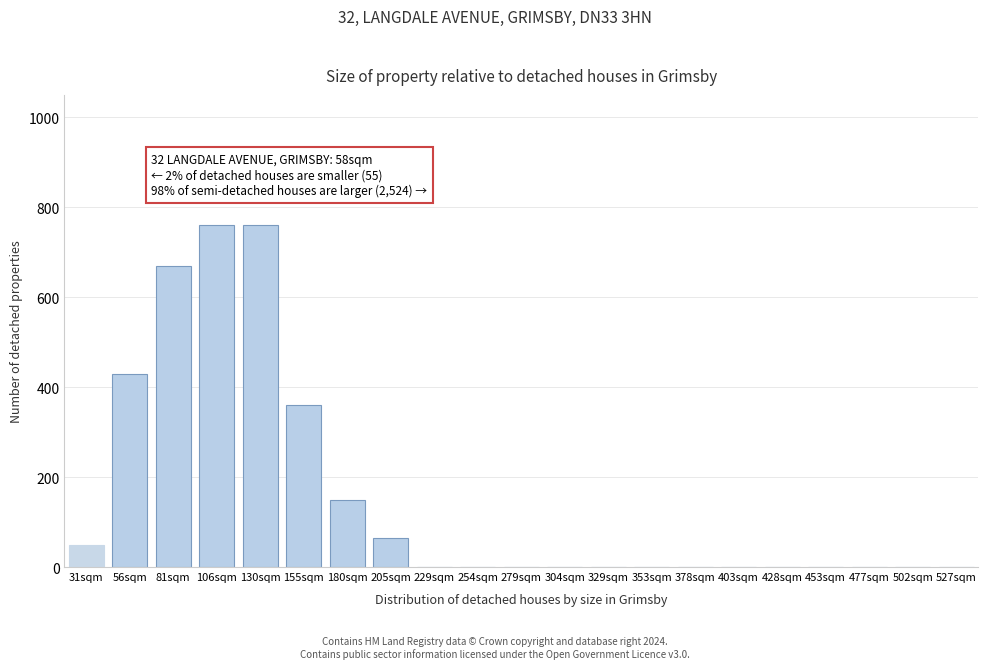

Reading right to left, list all the values displayed in this chart.

527sqm=0	502sqm=0	477sqm=0	453sqm=0	428sqm=0	403sqm=0	378sqm=0	353sqm=0	329sqm=0	304sqm=0	279sqm=0	254sqm=0	229sqm=0	205sqm=65	180sqm=150	155sqm=360	130sqm=760	106sqm=760	81sqm=670	56sqm=430	31sqm=50